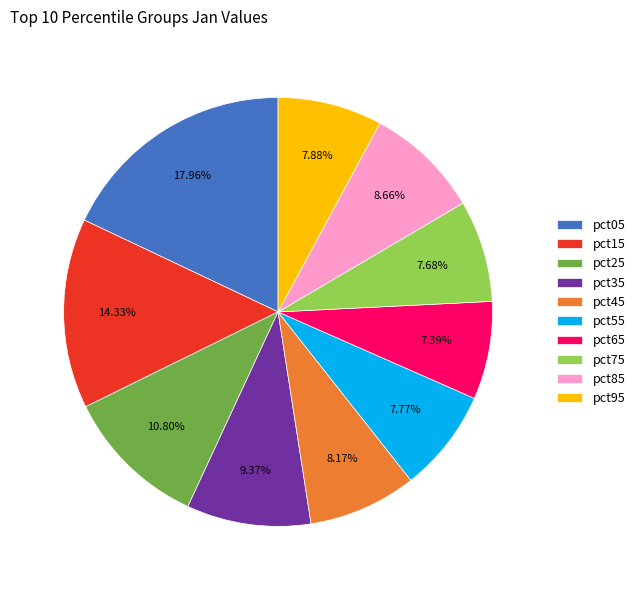

Combined, do pct55 and pct05 account for over 50%?

No